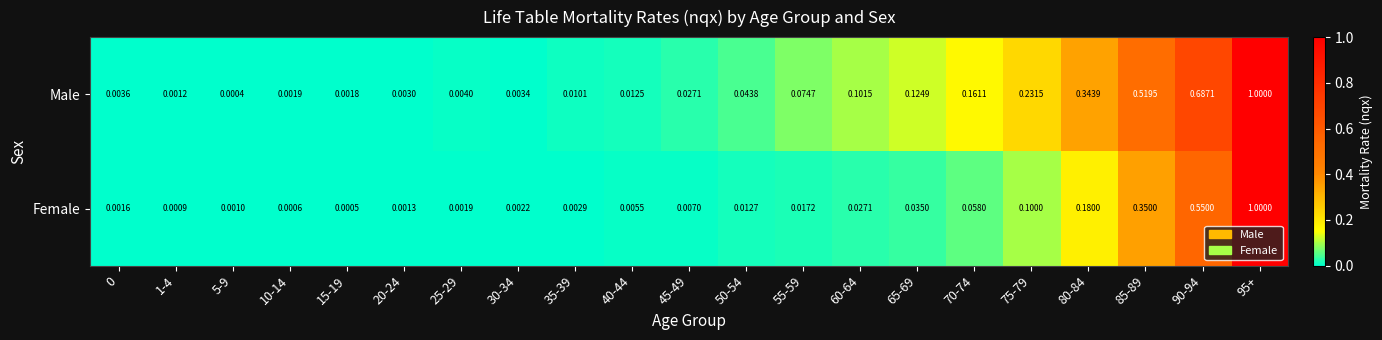

Rank the series by their average value, from highest to lowest.

Male, Female